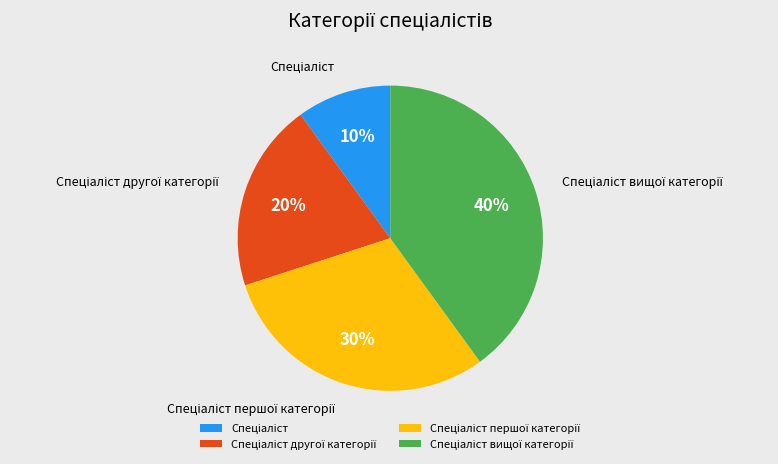

Is there a majority slice in this chart?

No